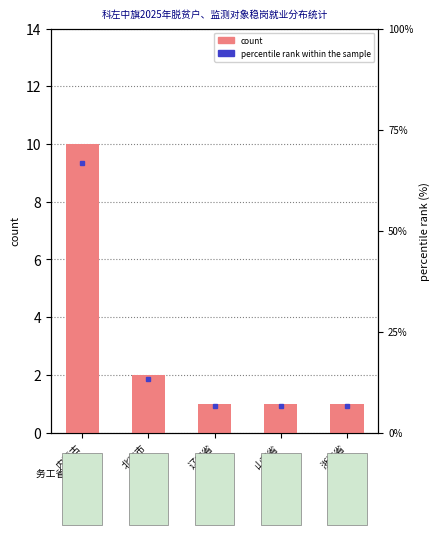

True or false: percentile rank within the sample has a value of 11.2 at 浙江省.

False